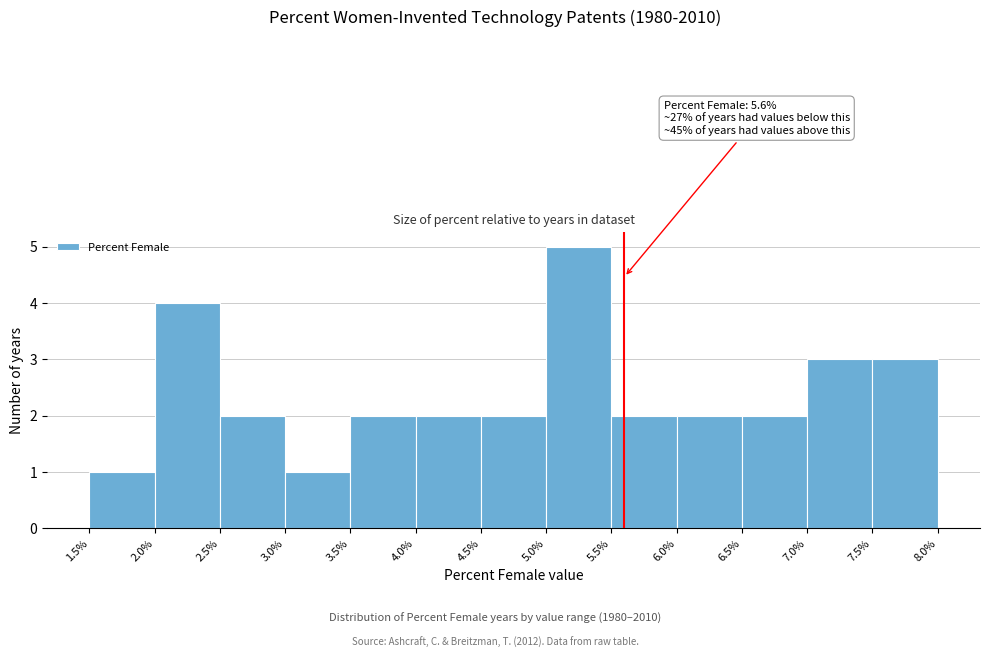

Which range on the x-axis has the tallest bar?

5.0% to 5.5%